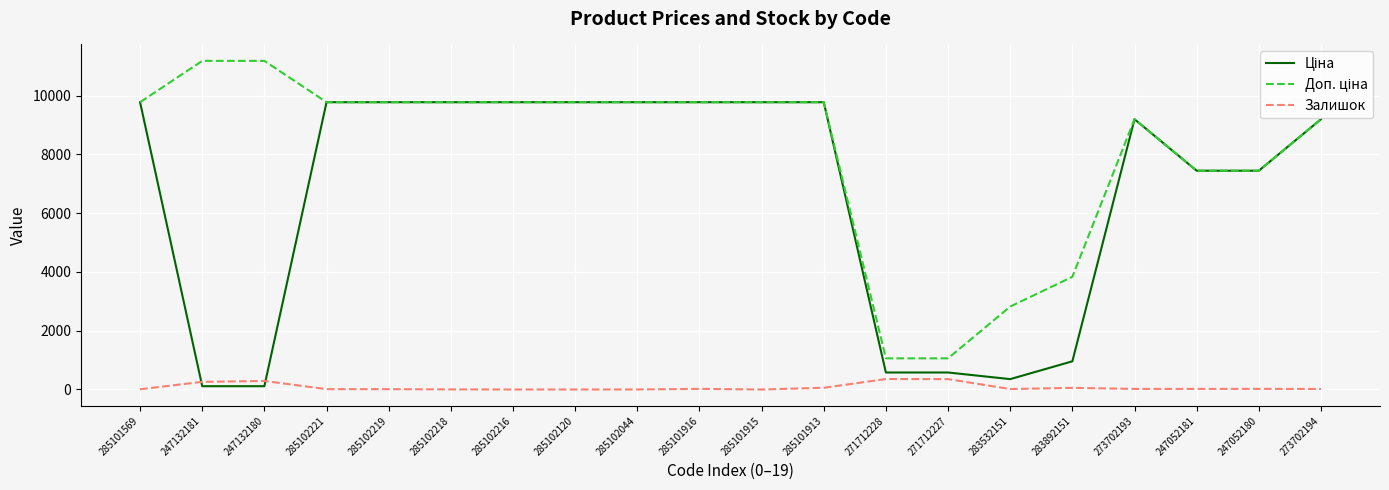

True or false: Залишок has a value of 20.0 at 273702193.

True